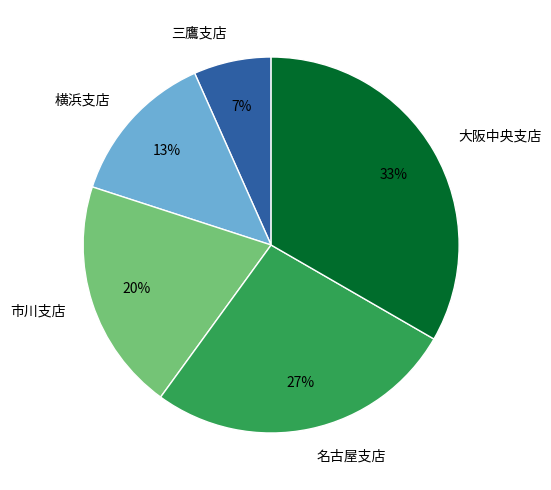

How many segments does this pie chart have?

5